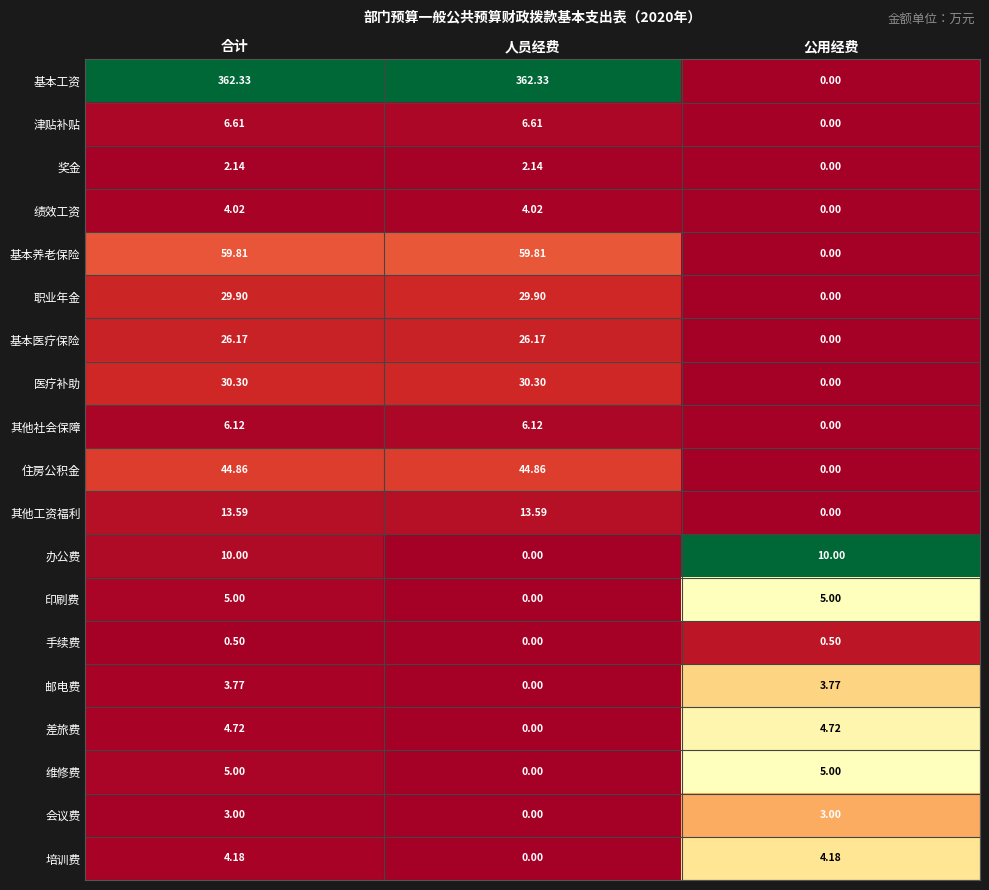

At which category is the sum across all series the highest?

合计